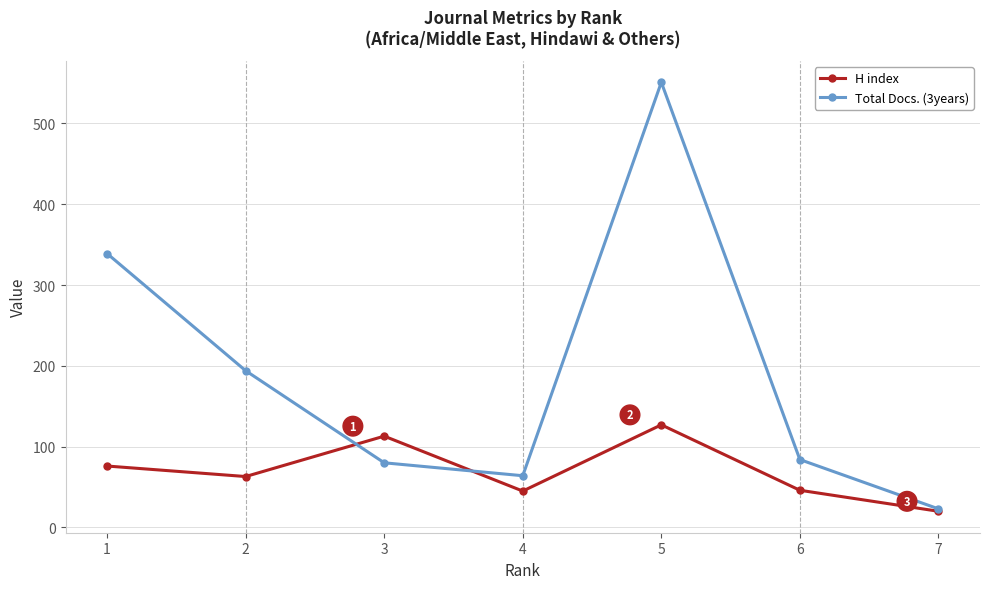

How many distinct data groups are displayed?

2